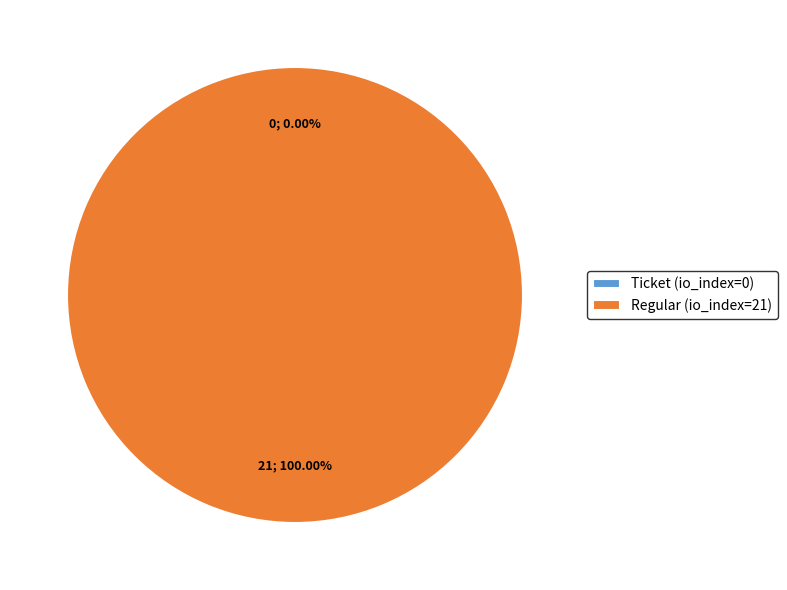

Is there a majority slice in this chart?

Yes